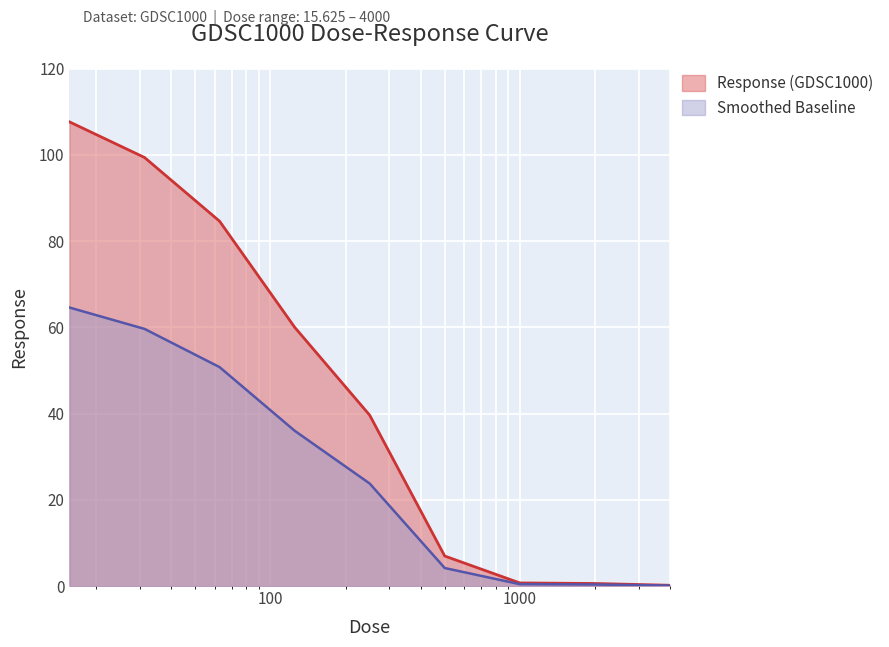

Reading left to right, what are all the values shown in this chart?

15.625=107.7	31.25=99.4	62.5=84.6	125.0=60.0	250.0=39.6	500.0=7.0	1000.0=0.7	2000.0=0.6	4000.0=0.2